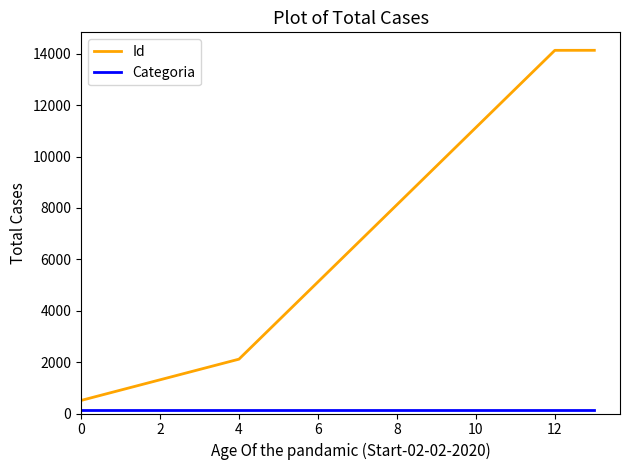

True or false: Id has more than 2 interior local peaks.

False